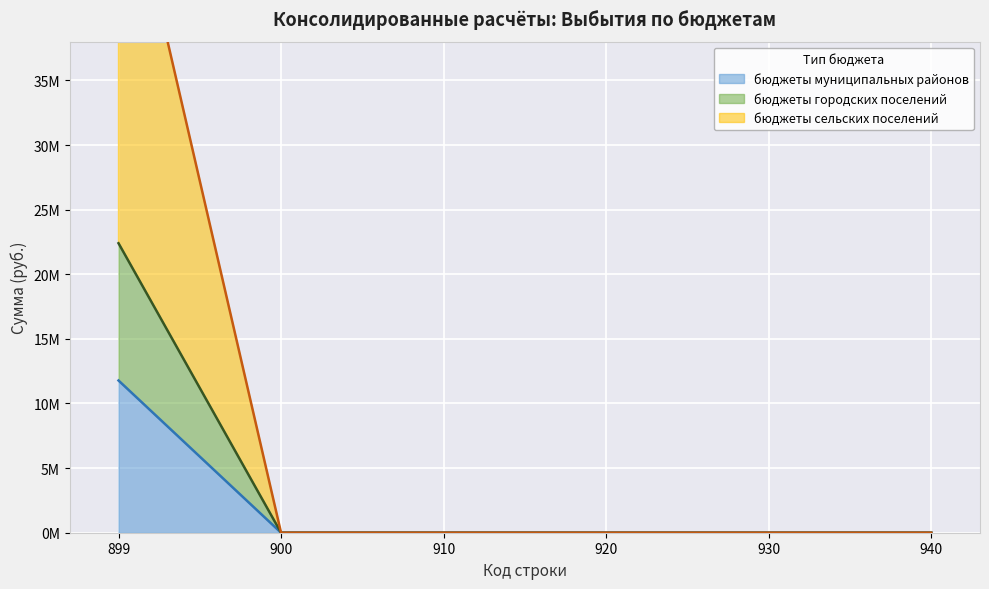

Which series changed the most between 900 and 940?

бюджеты муниципальных районов